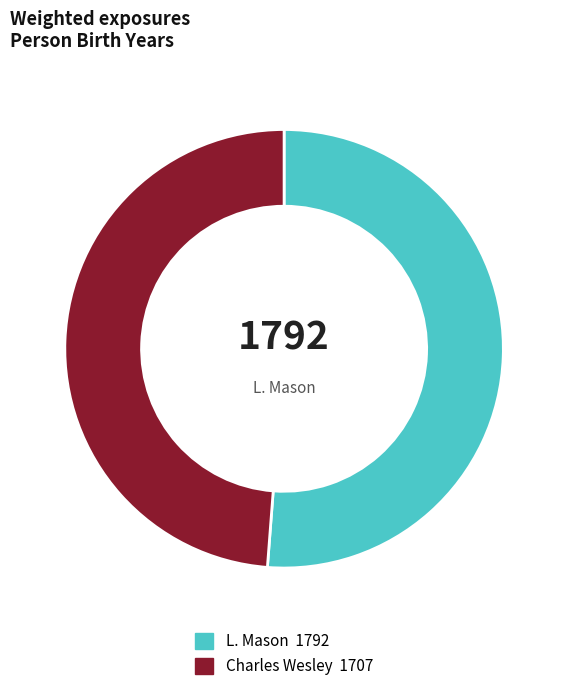

Is there a majority slice in this chart?

Yes